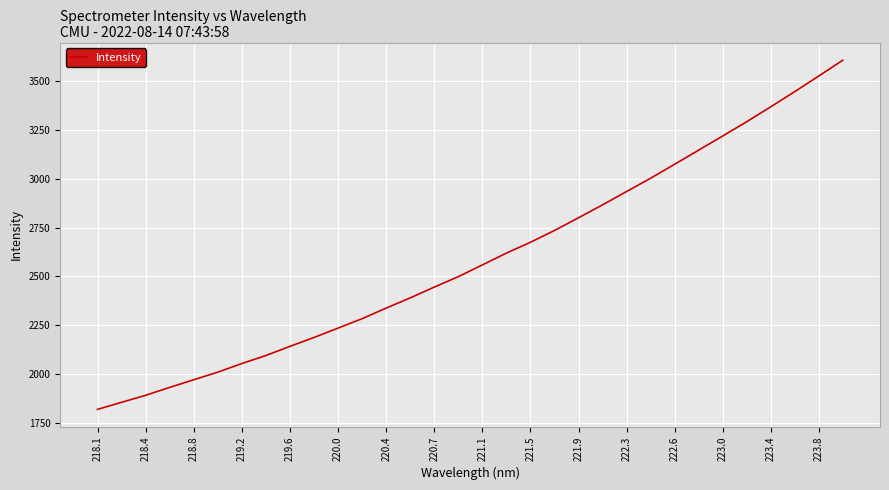

Does the chart display data point markers on the line(s)?

No